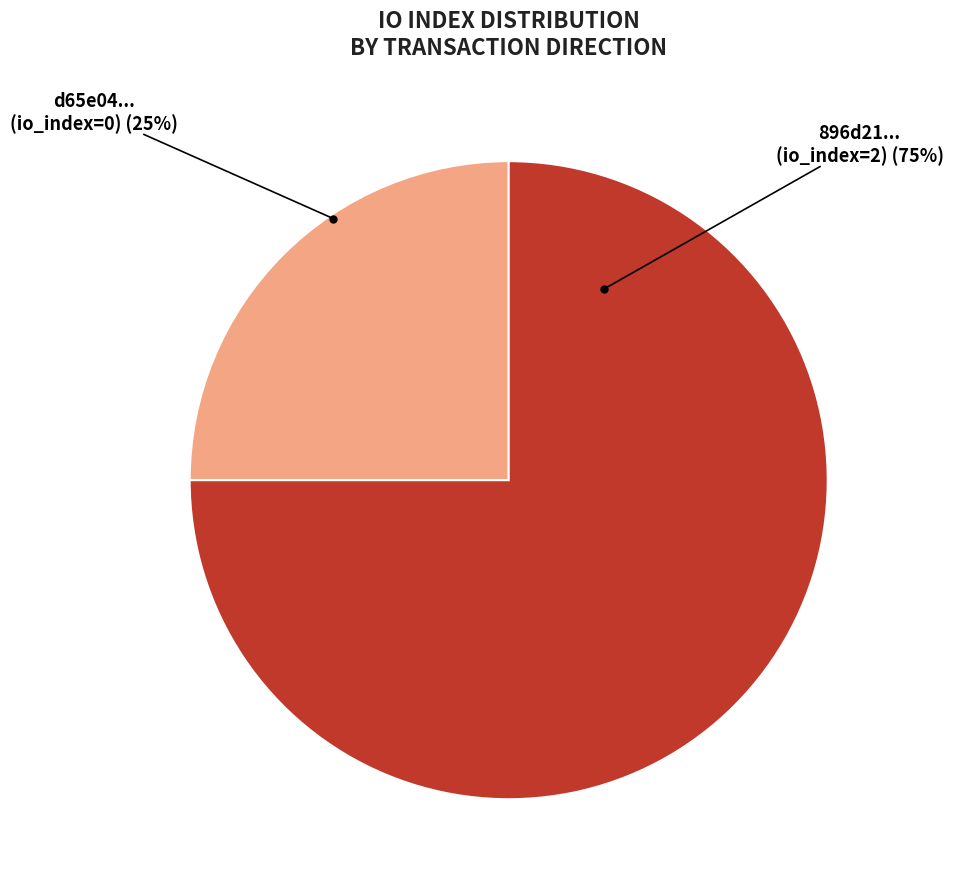

Does any single category account for the majority?

Yes